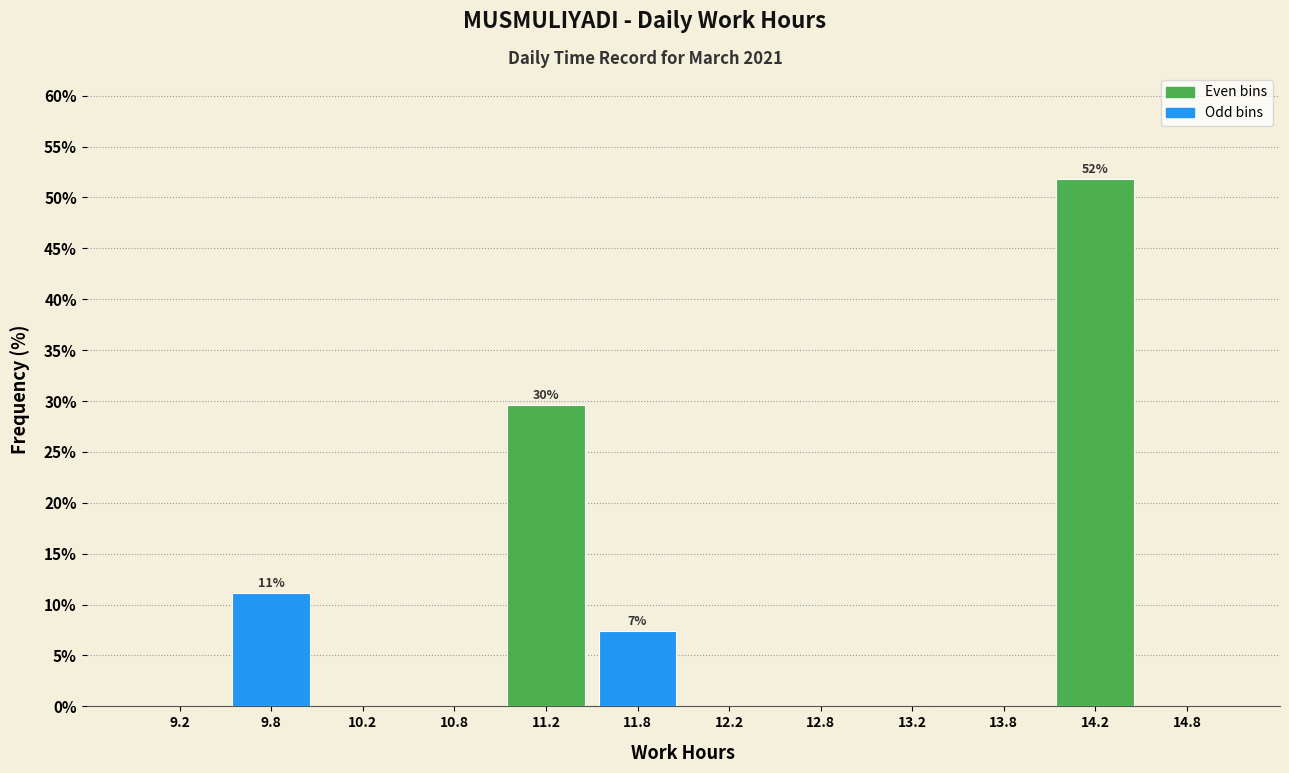

Over which range of the x-axis is the bar tallest?

14.0 to 14.5